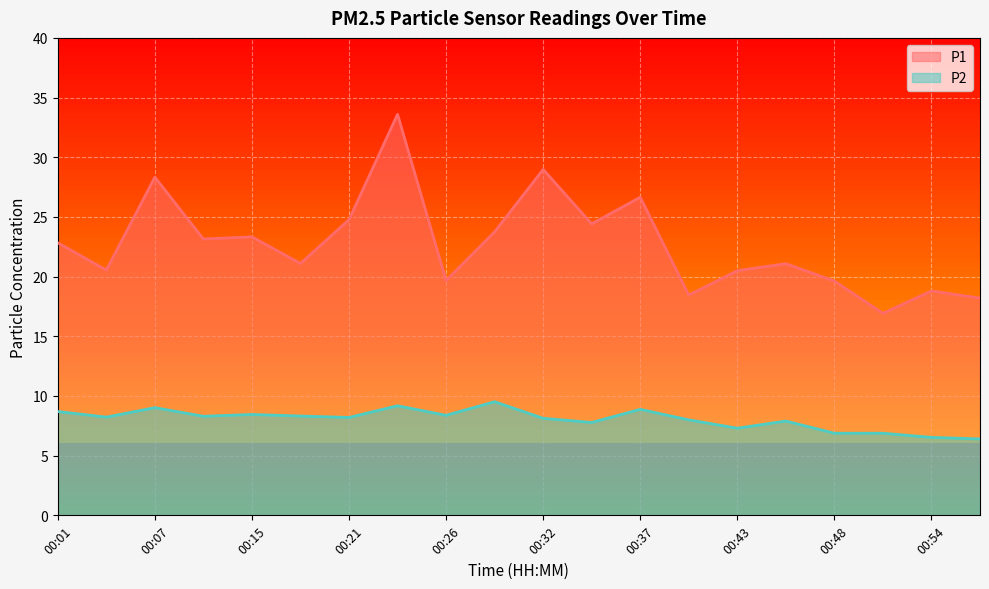

What are all the series names shown in the legend?

P1, P2